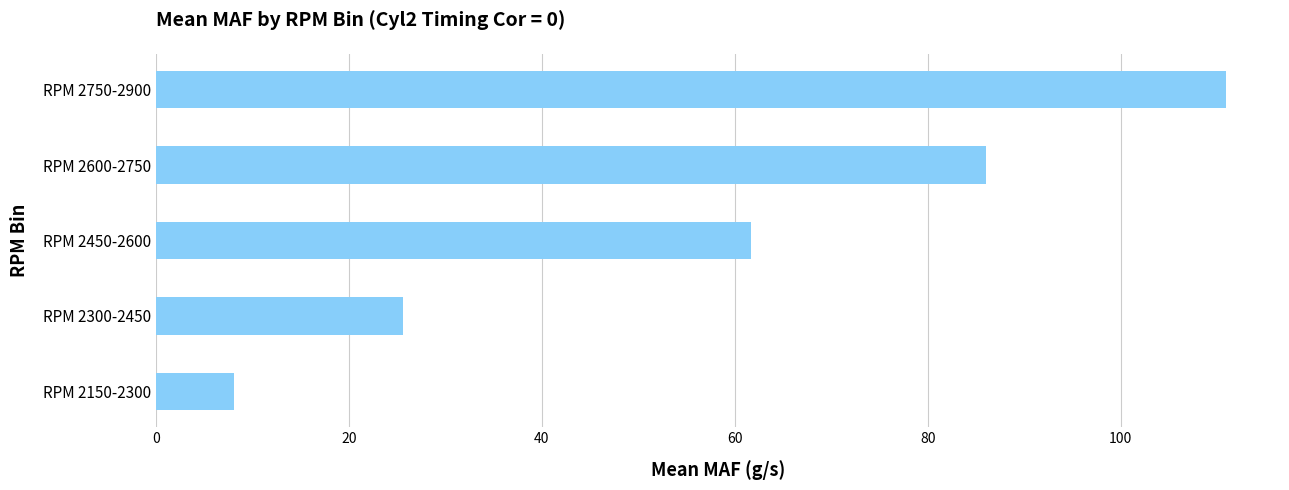

What is the sum of all values?

292.5